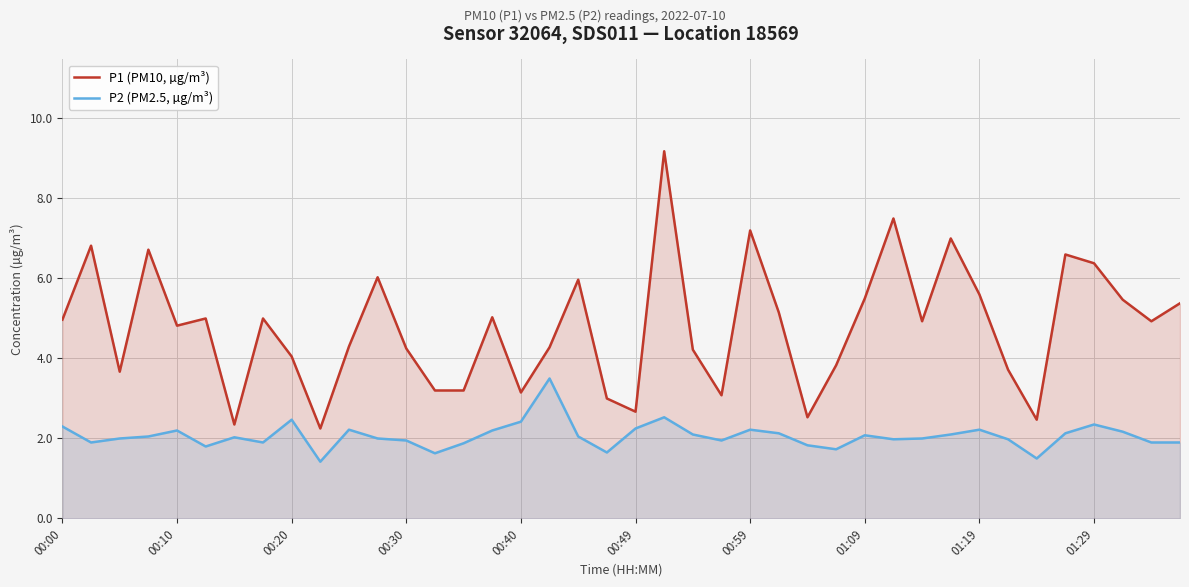

What is the approximate value of P2 (PM2.5, µg/m³) at 01:29?

2.4